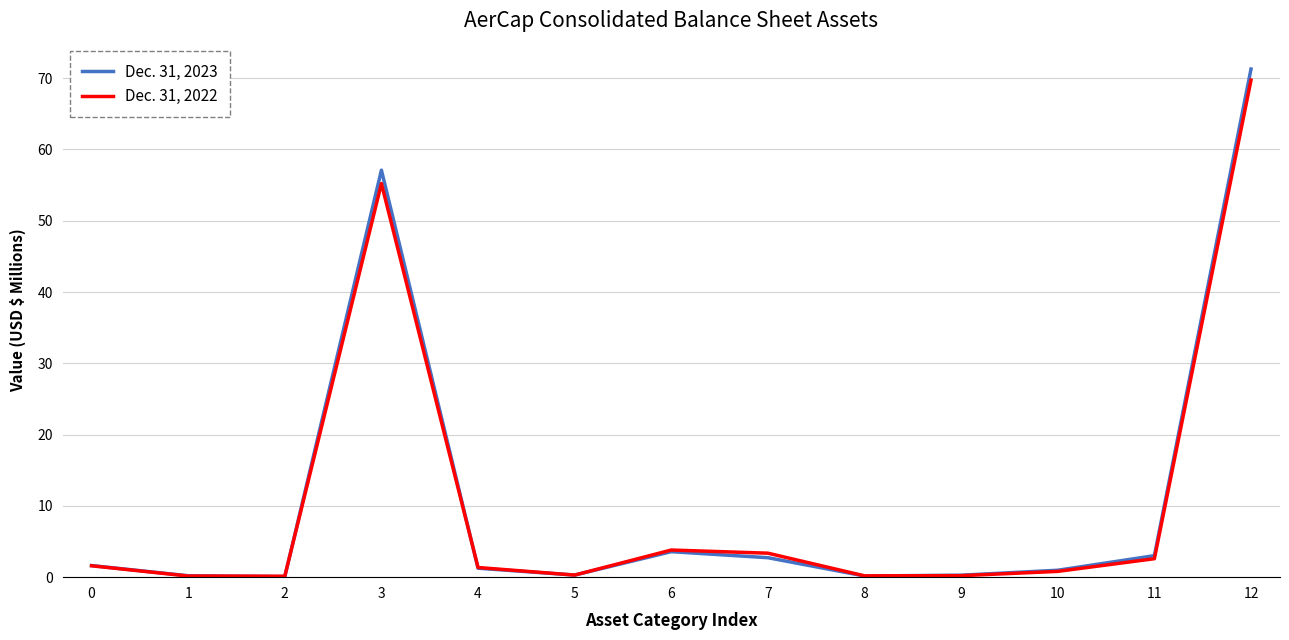

Rank the series by their maximum value, from lowest to highest.

Dec. 31, 2022, Dec. 31, 2023